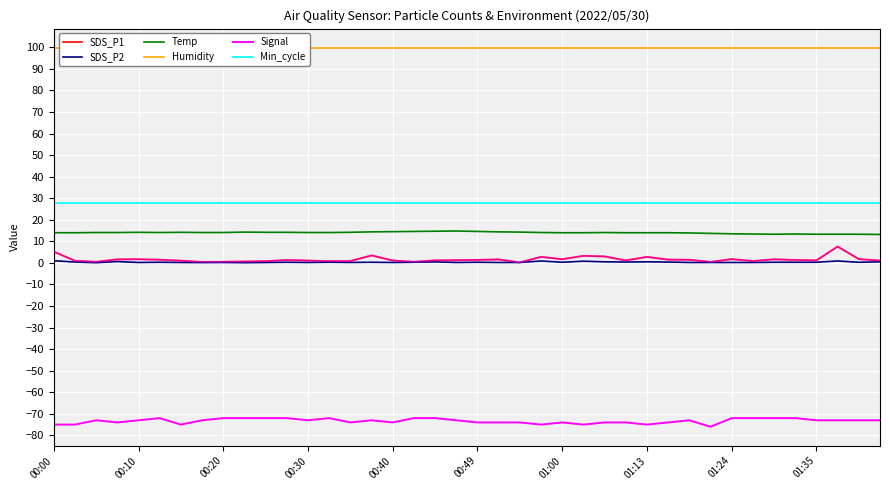

True or false: SDS_P2 and Min_cycle cross at least once.

False